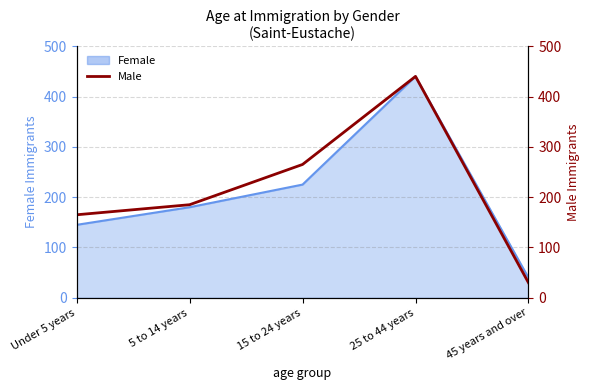

How many data points are less than 185?

2